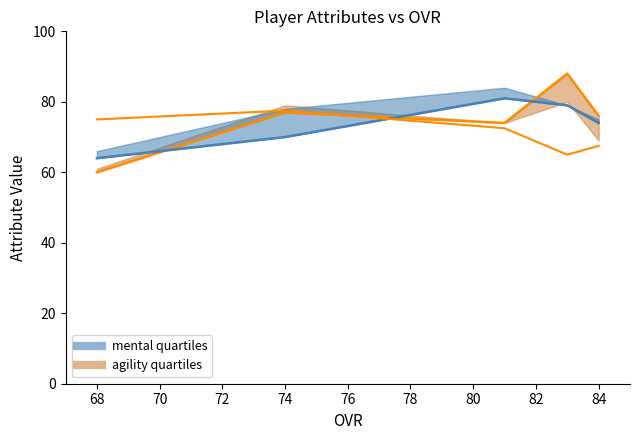

Is this an area chart (filled region under the line)?

No